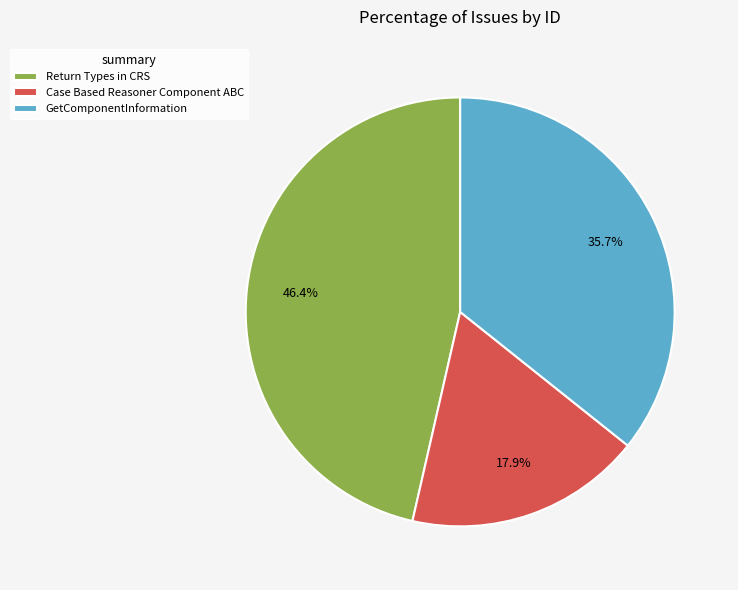

Approximately how many times larger is the value at Return Types in CRS compared to GetComponentInformation?

1.3